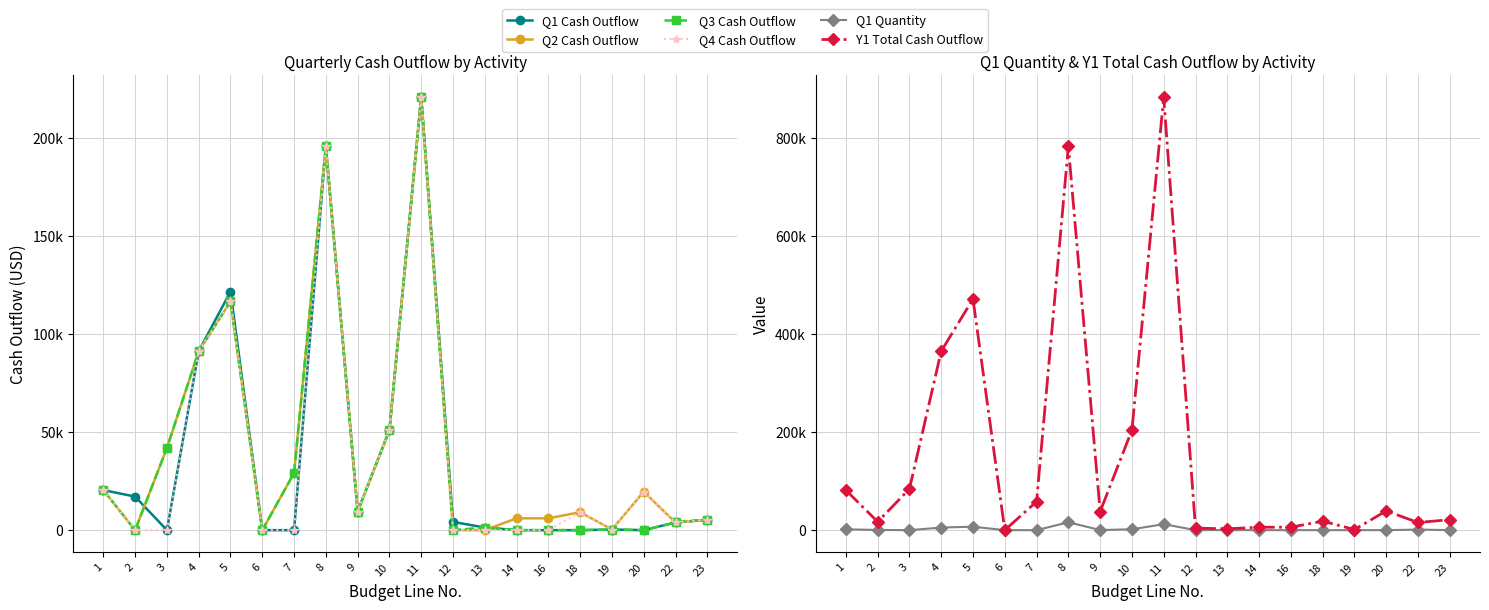

How many times do Q2 Cash Outflow and Q1 Cash Outflow cross each other?

2